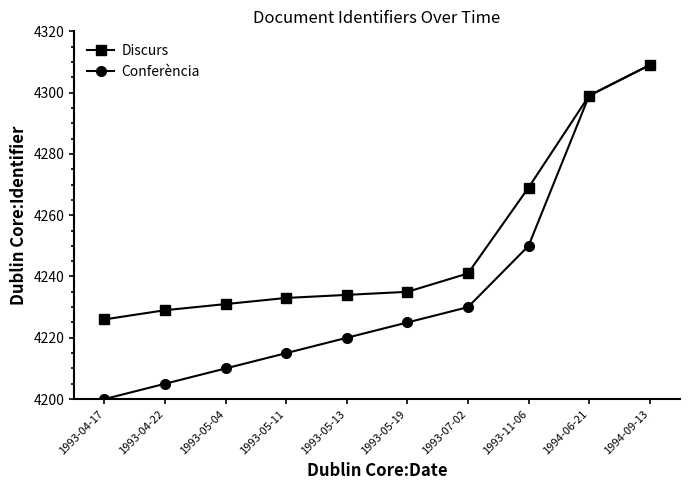

What is the difference between the maximum and minimum values in the Conferència series?

109